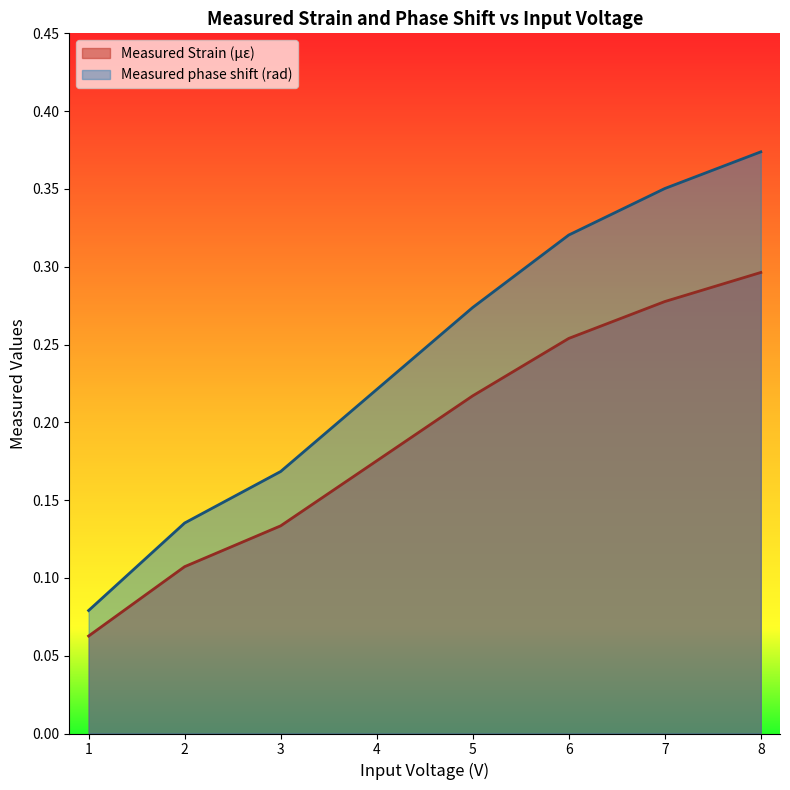

Reading left to right, list all the values displayed in this chart.

Measured Strain (με): 0.1	0.1	0.1	0.2	0.2	0.3	0.3	0.3
Measured phase shift (rad): 0.1	0.1	0.2	0.2	0.3	0.3	0.4	0.4